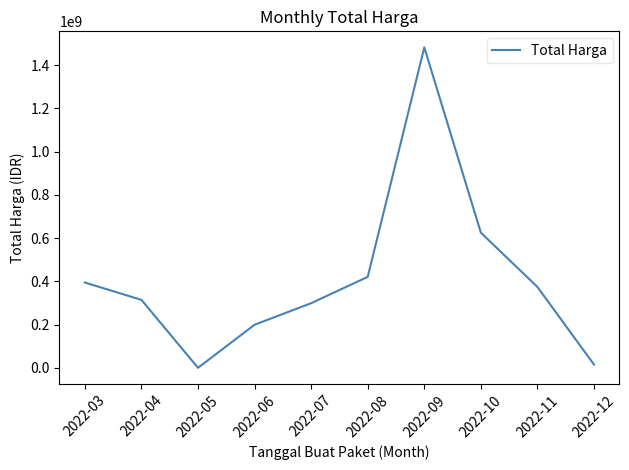

Does the chart have visible grid lines?

No